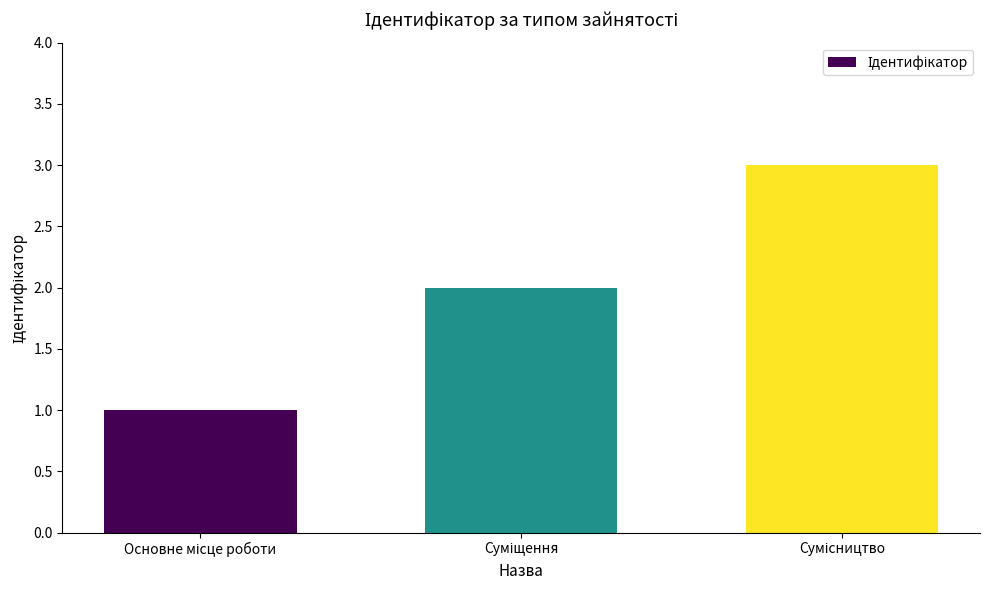

What is the greatest value displayed?

3